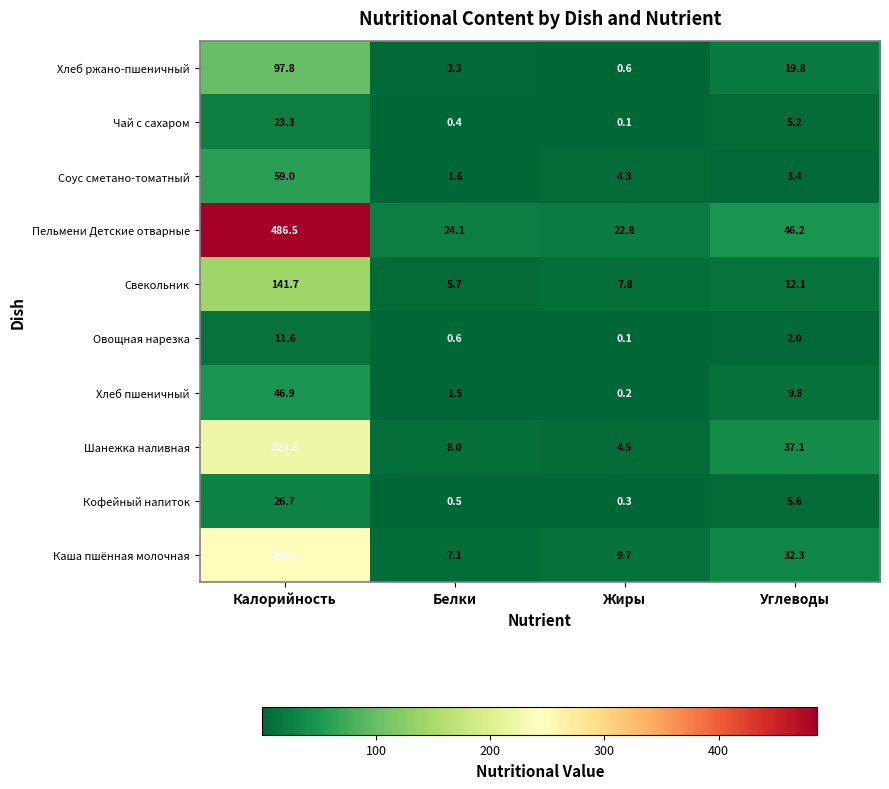

List the labels in order of Хлеб пшеничный value, smallest first.

Жиры, Белки, Углеводы, Калорийность